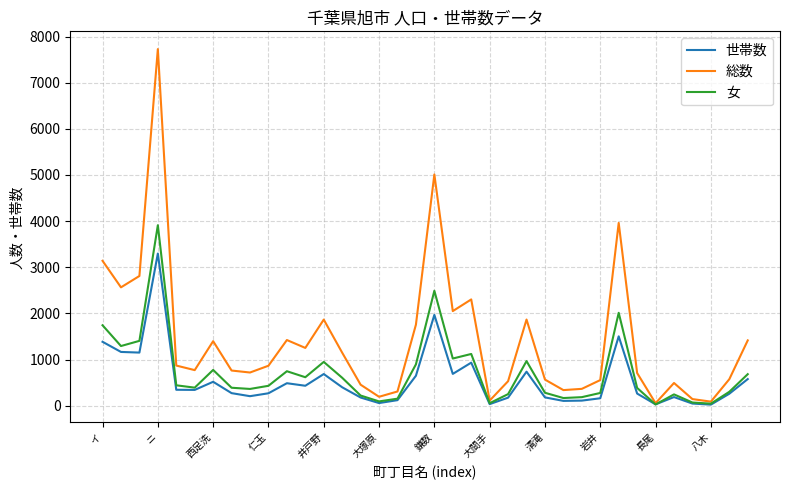

Which series has the largest total across all categories?

総数